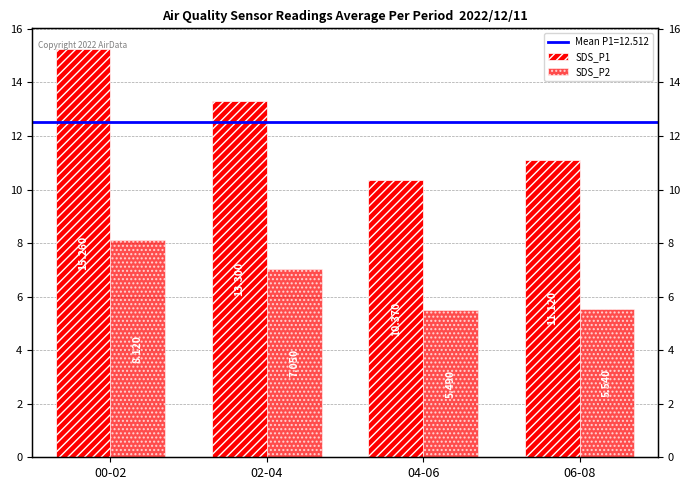

What is the sum of all SDS_P1 values?

50.0